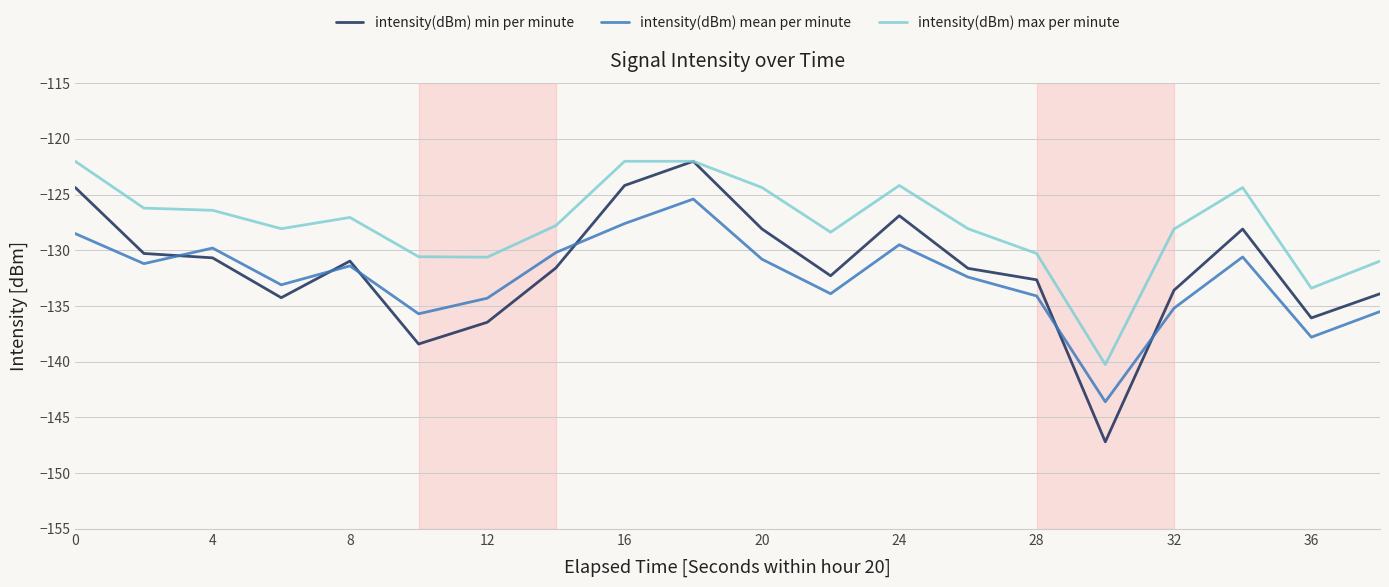

Which series has the largest range (max minus min)?

intensity(dBm) min per minute